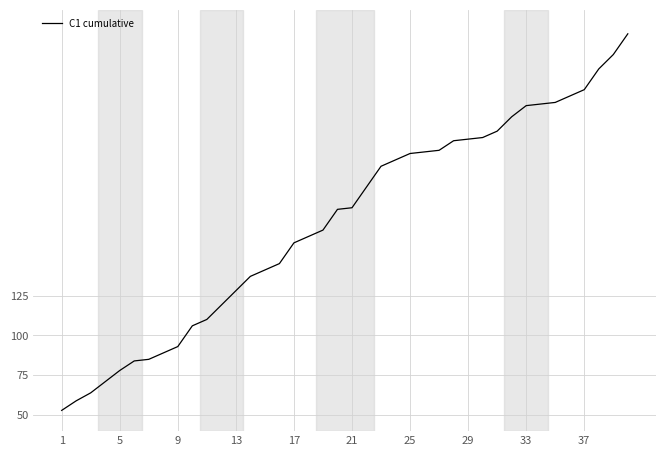

How many distinct data groups are displayed?

1